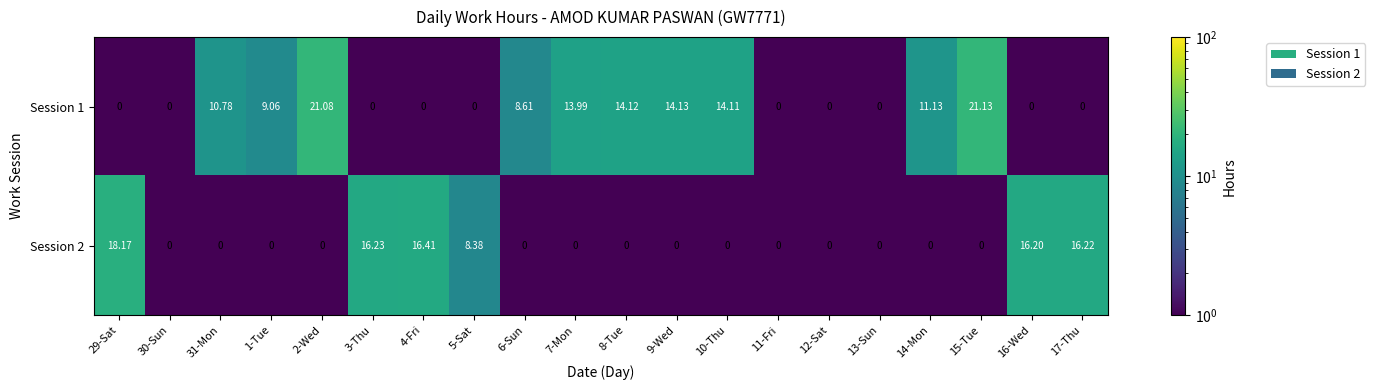

How many values in the Session 1 series exceed 8?

10